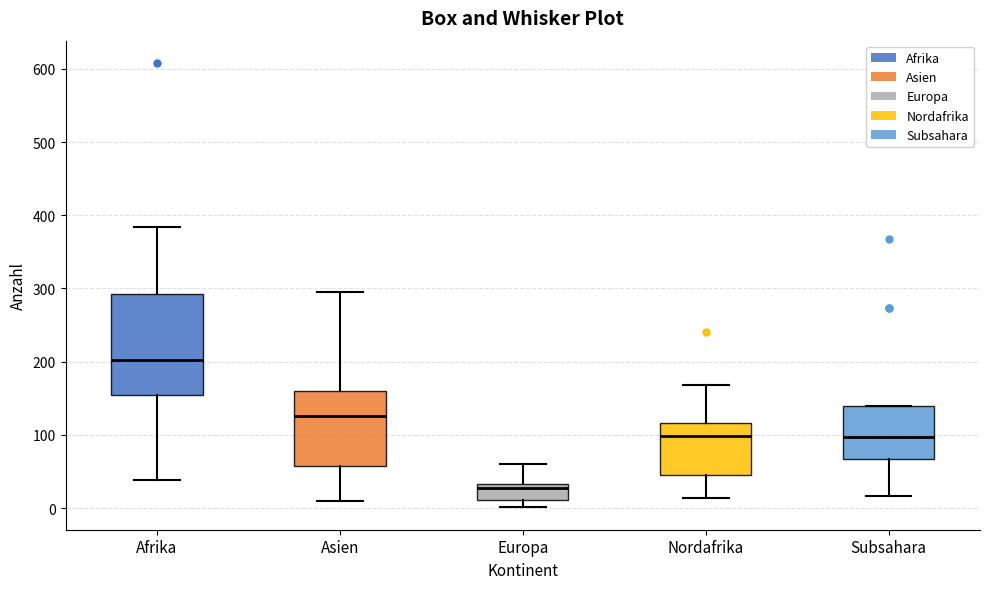

Which box is the tallest, from its lower edge to its upper edge?

Afrika